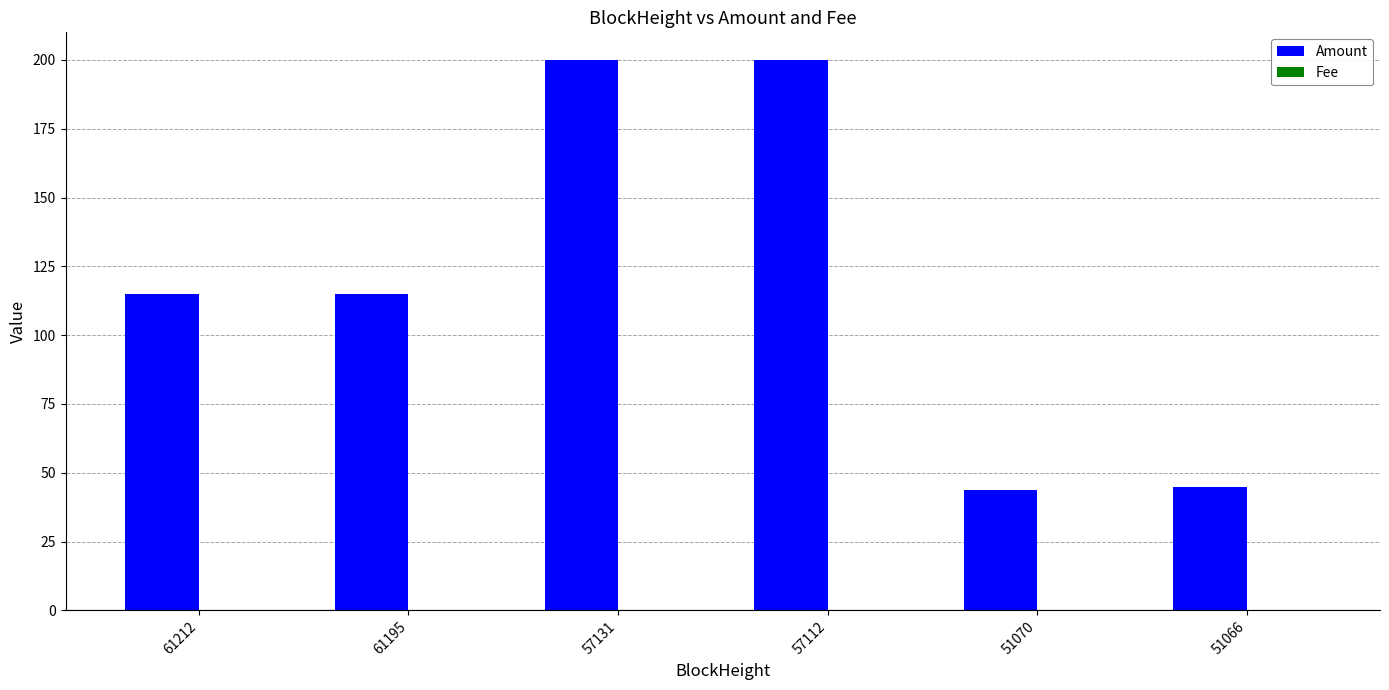

What is the total value across all series at 51070?

44.0